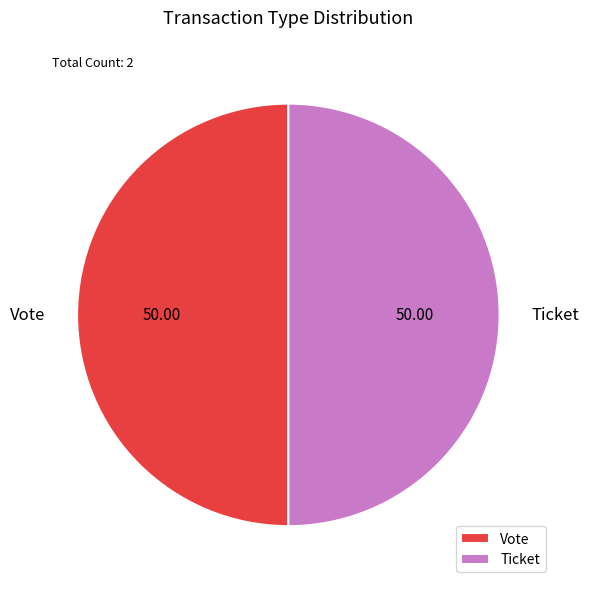

What is the ratio of the value at Ticket to the value at Vote?

1.0